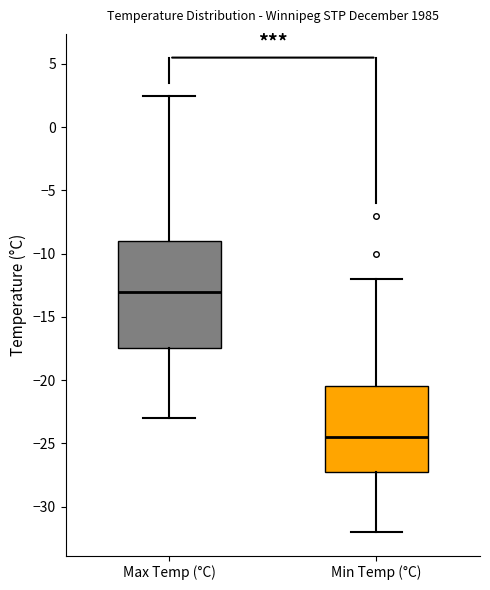

Where does the lower whisker of the box for Max Temp (°C) end on the y-axis? The values are not printed on the chart, so give them approximately, as read against the axis.

-23.0